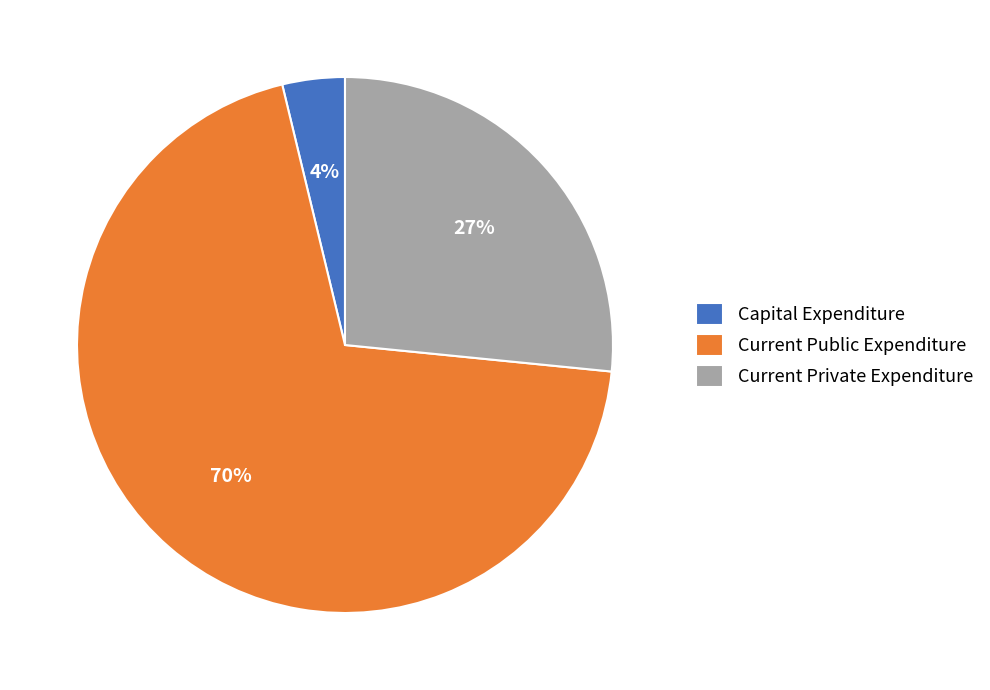

How many segments does this pie chart have?

3